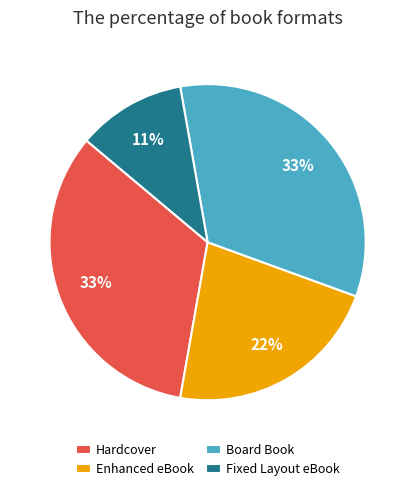

Is there a majority slice in this chart?

No